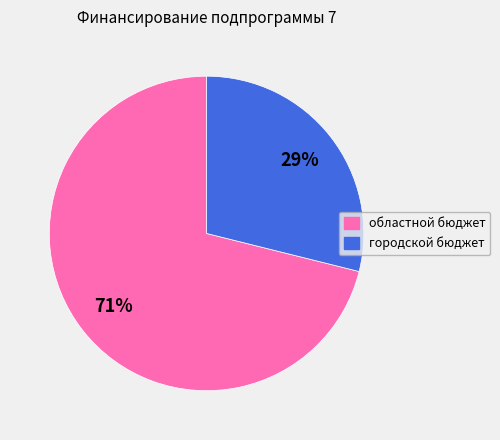

Is there any slice that represents more than half of the pie?

Yes